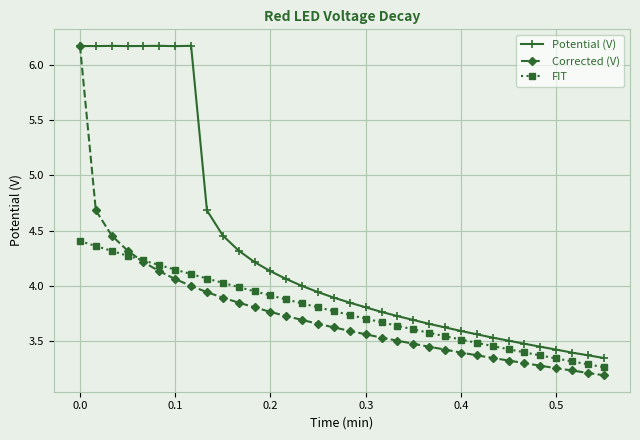

At how many categories does at least one series exceed 5?

8